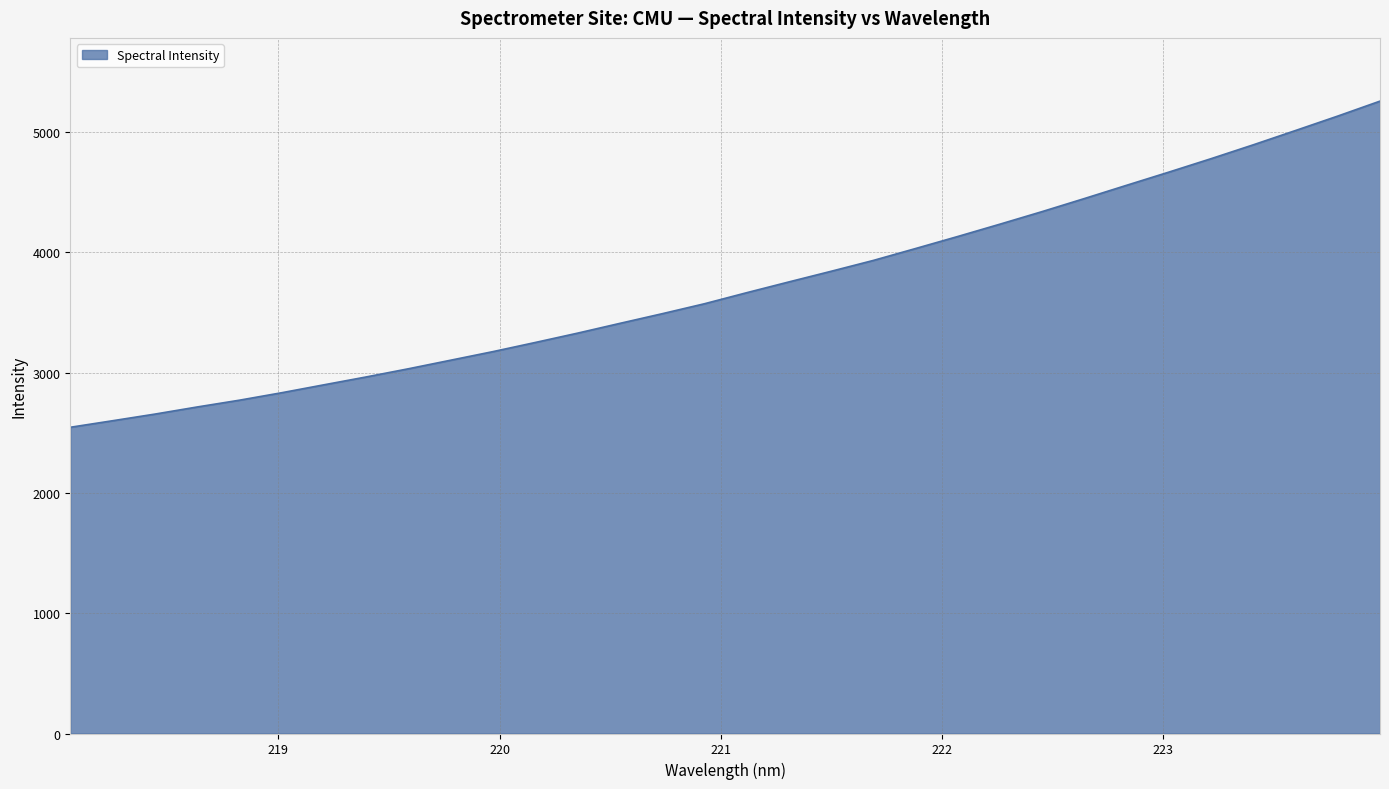

What is the difference between the maximum and minimum values?

2711.5